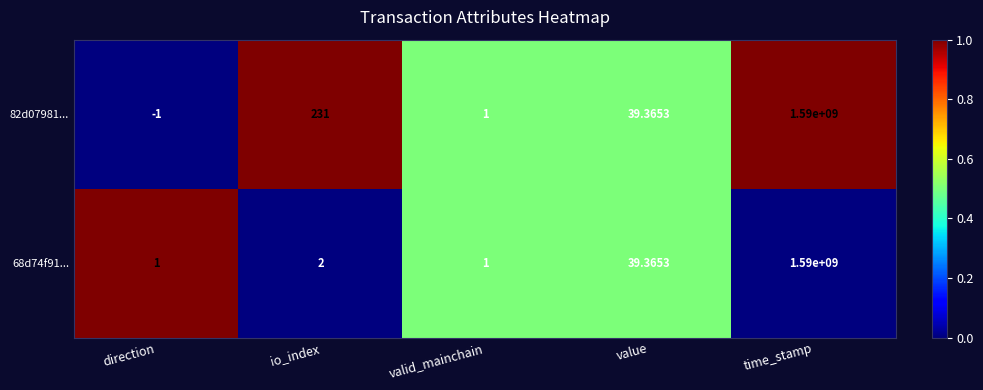

Where is 82d07981... nearest to the value 794999999?

io_index